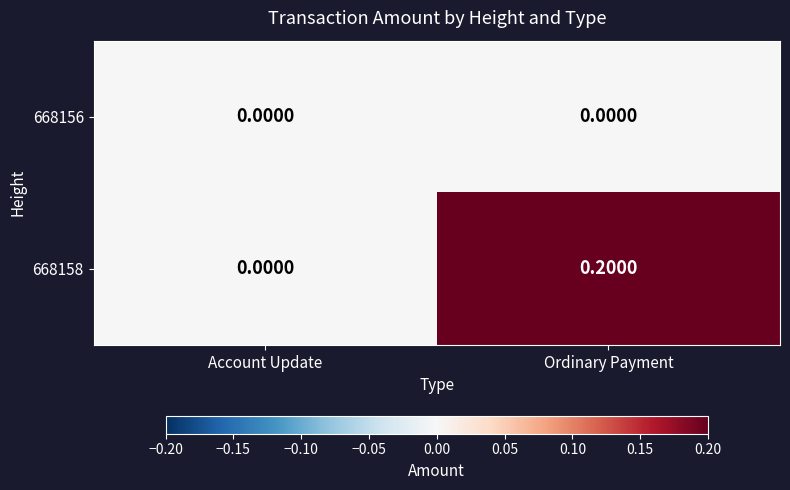

Rank the series by their maximum value, from highest to lowest.

668158, 668156